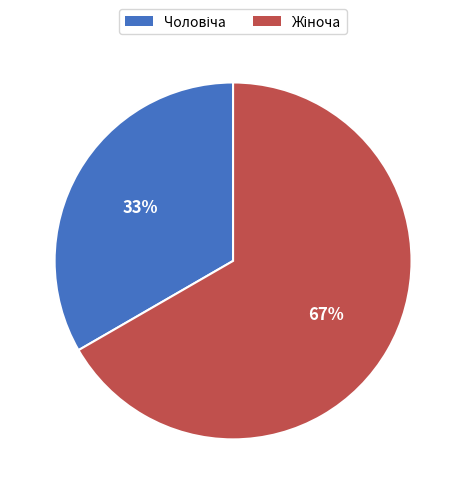

How many slices are in this pie chart?

2